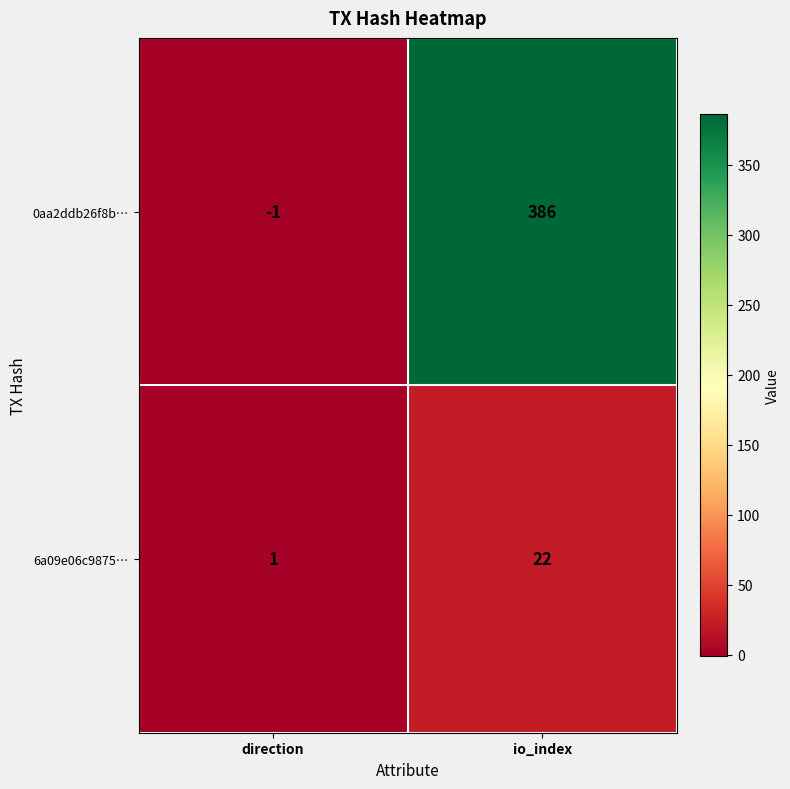

Reading left to right, transcribe all the data shown in this chart.

0aa2ddb26f8b…: direction=-1	io_index=386
6a09e06c9875…: direction=1	io_index=22